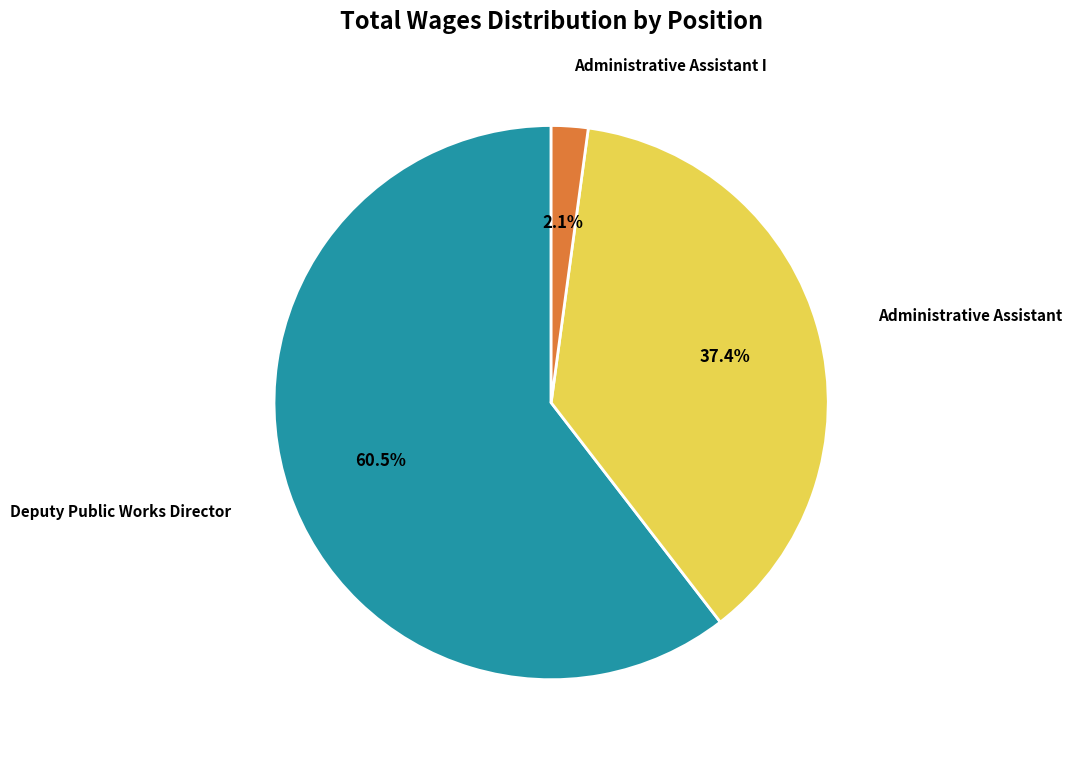

Rank the categories by value from lowest to highest.

Administrative Assistant I, Administrative Assistant, Deputy Public Works Director